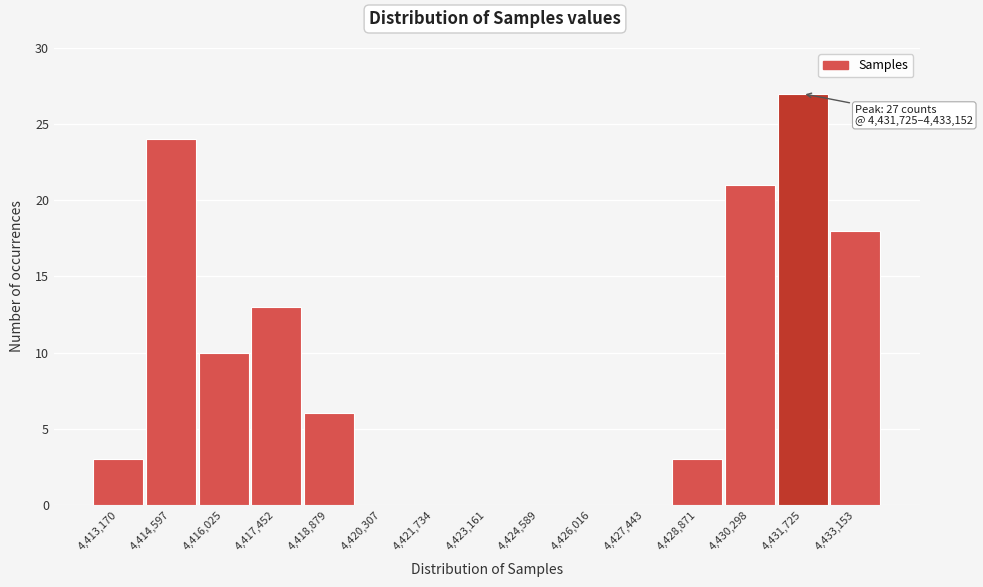

Reading right to left, transcribe all the data shown in this chart.

4,433,153=18	4,431,725=27	4,430,298=21	4,428,871=3	4,427,443=0	4,426,016=0	4,424,589=0	4,423,161=0	4,421,734=0	4,420,307=0	4,418,879=6	4,417,452=13	4,416,025=10	4,414,597=24	4,413,170=3